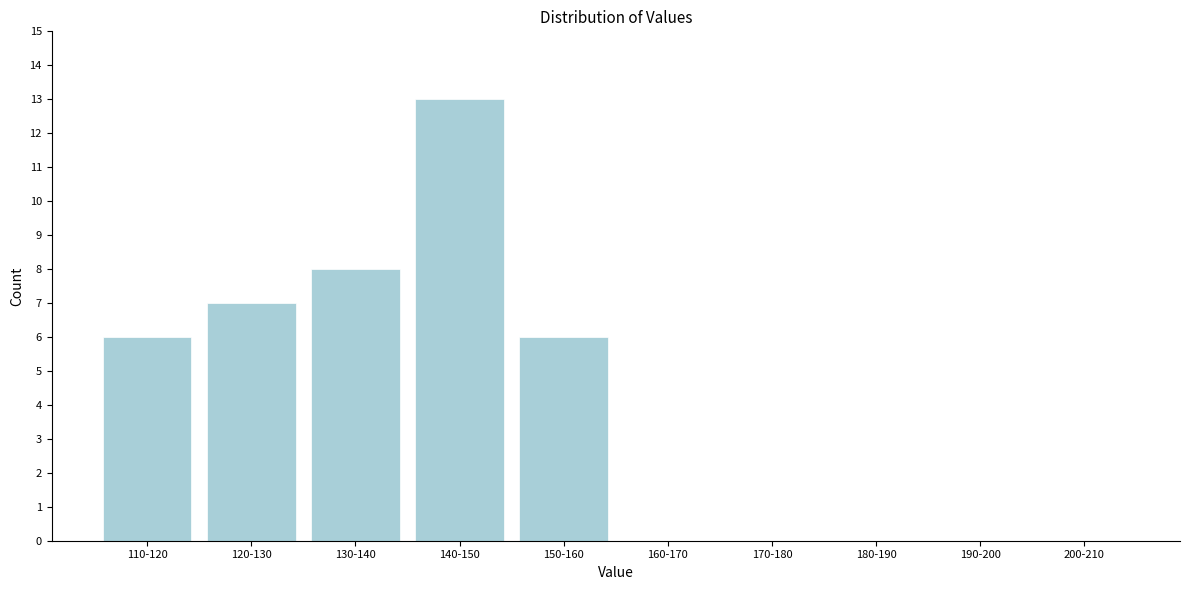

Reading left to right, what are all the values shown in this chart?

110-120=6	120-130=7	130-140=8	140-150=13	150-160=6	160-170=0	170-180=0	180-190=0	190-200=0	200-210=0